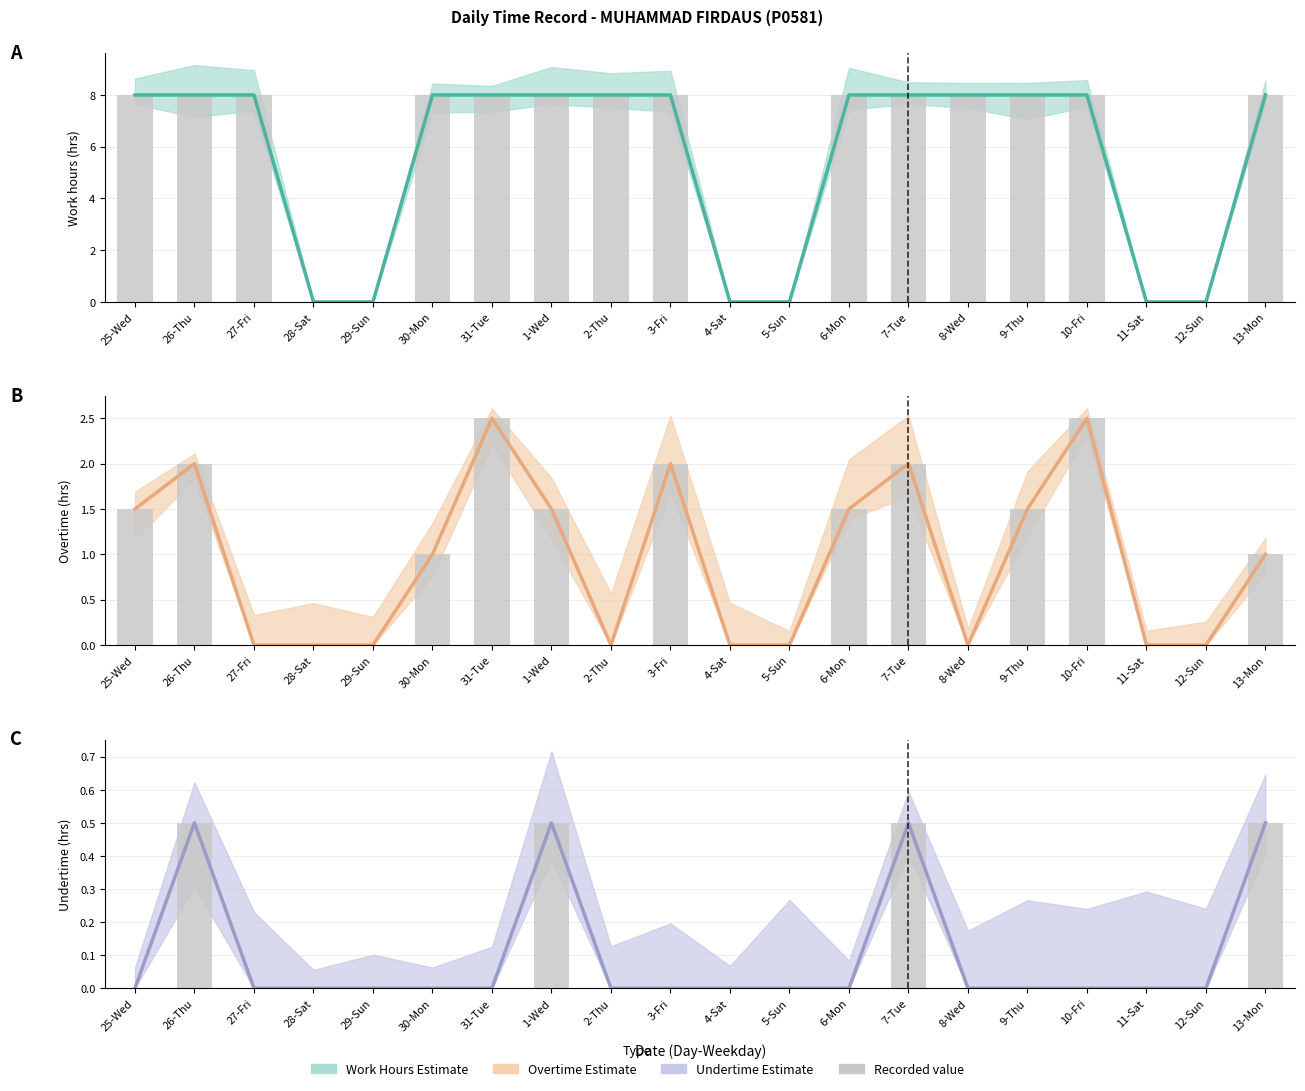

Which series has the largest total across all categories?

Work Hours Estimate (central)